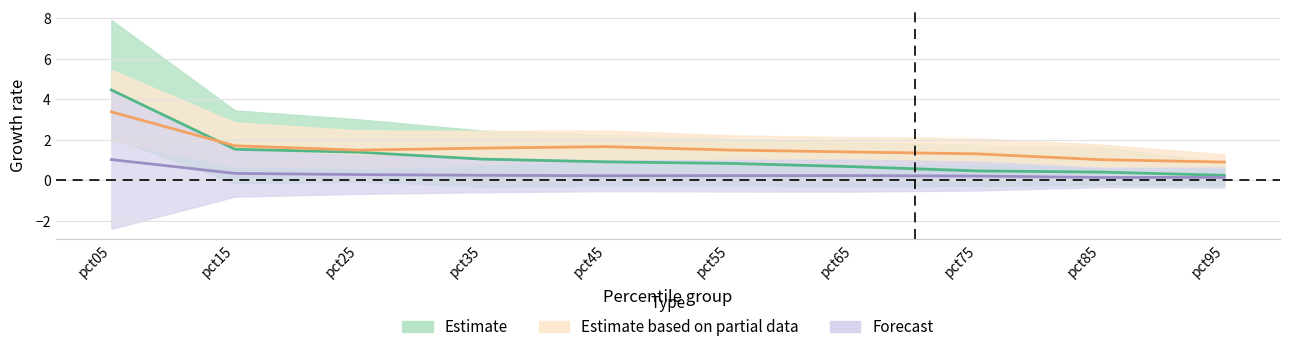

At which label does Apr reach its peak?

pct05